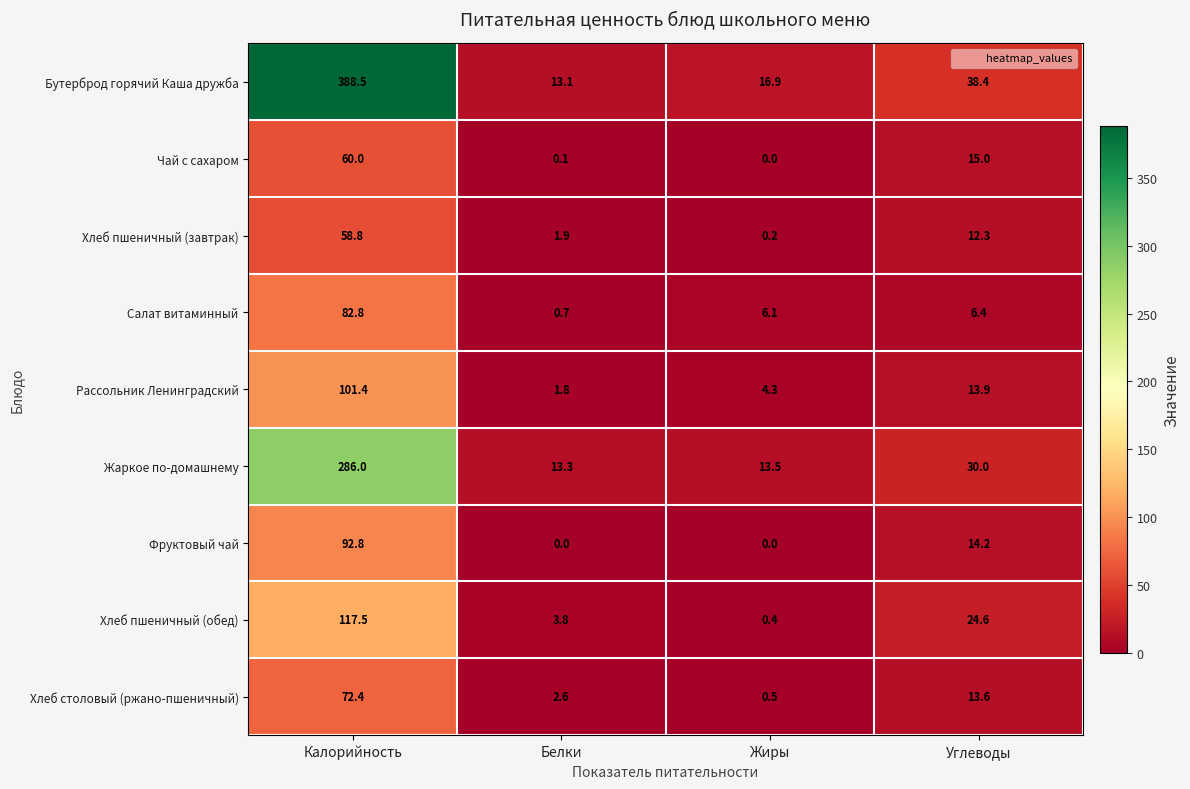

What is the sum of the Хлеб пшеничный (завтрак) values at Жиры and Белки?

2.1